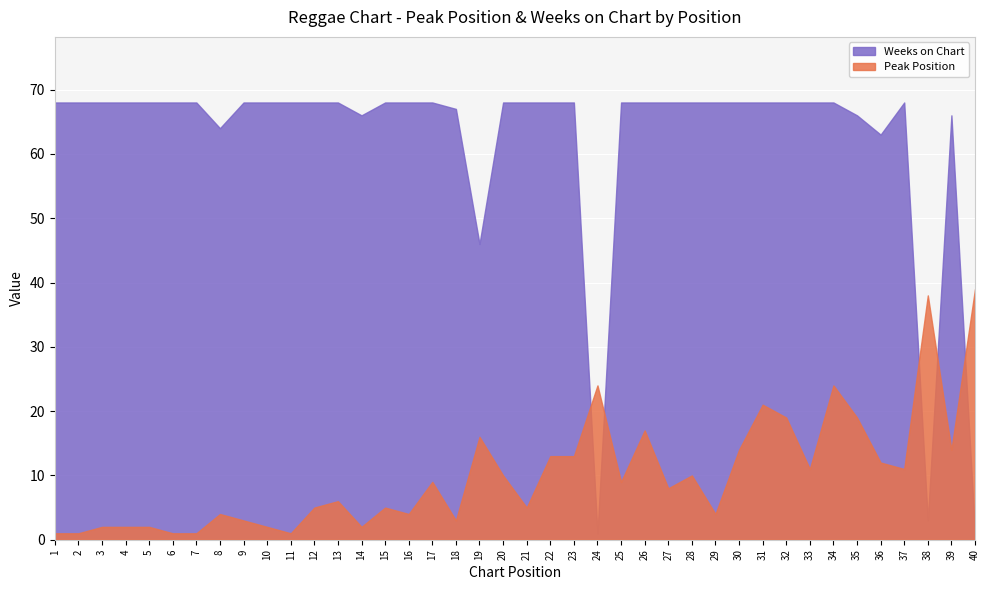

What is the total value across all series at 15?

73